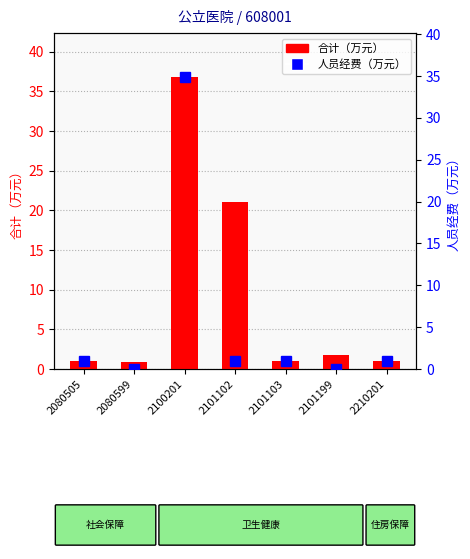

What are all the series names shown in the legend?

合计, 人员经费